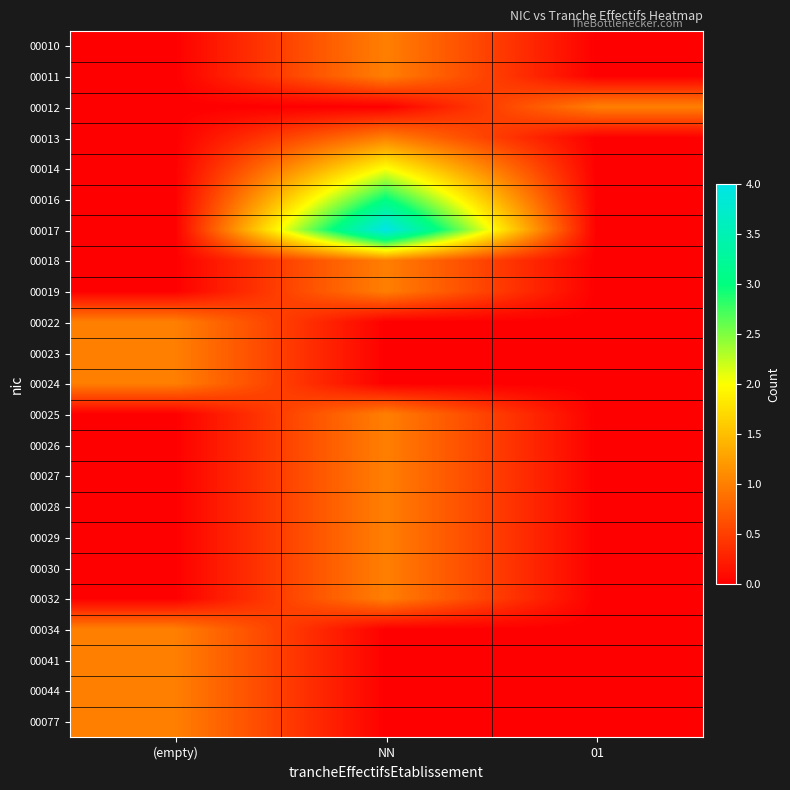

Which series has the largest total across all categories?

00017